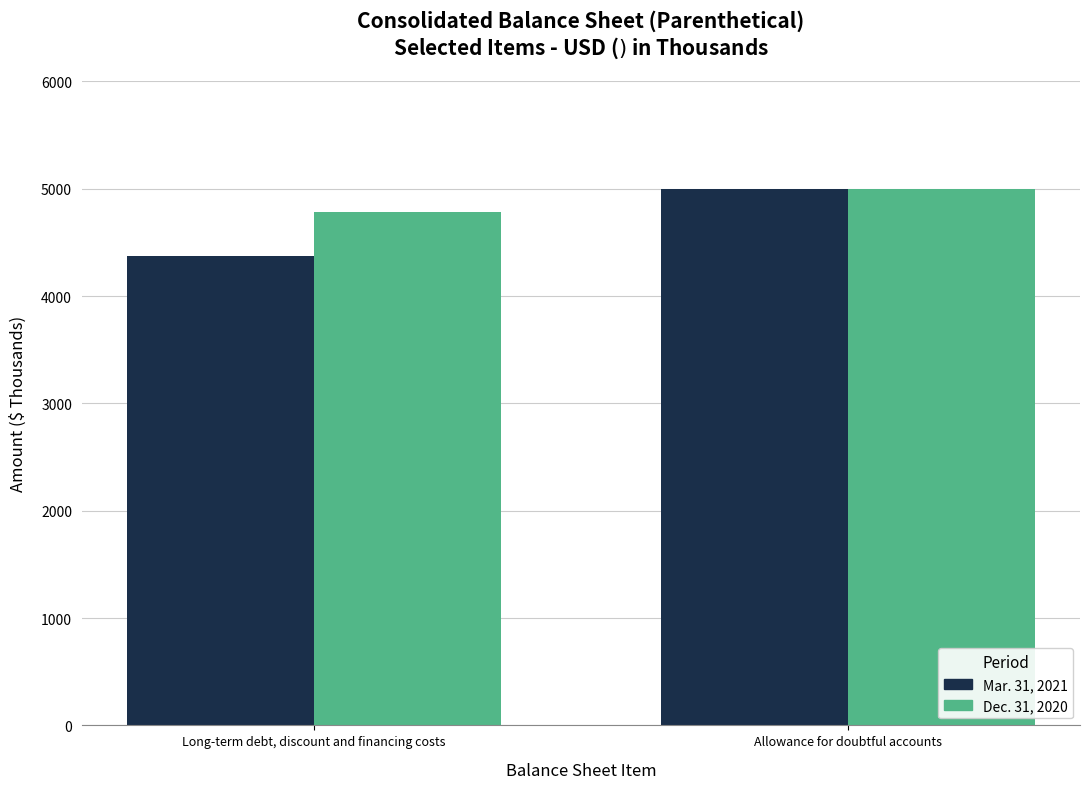

What is the value of the Dec. 31, 2020 bar at the 1st from the left?

4781